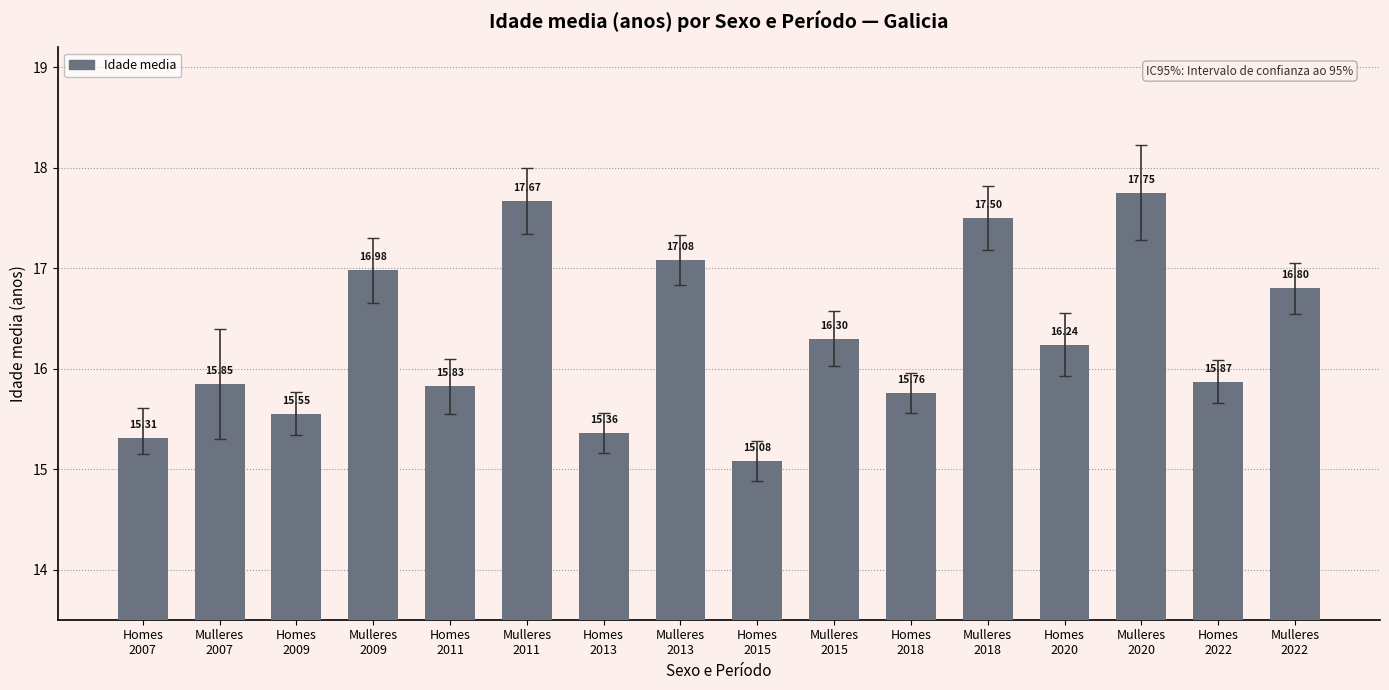

What is the difference between the maximum and minimum values?

2.7